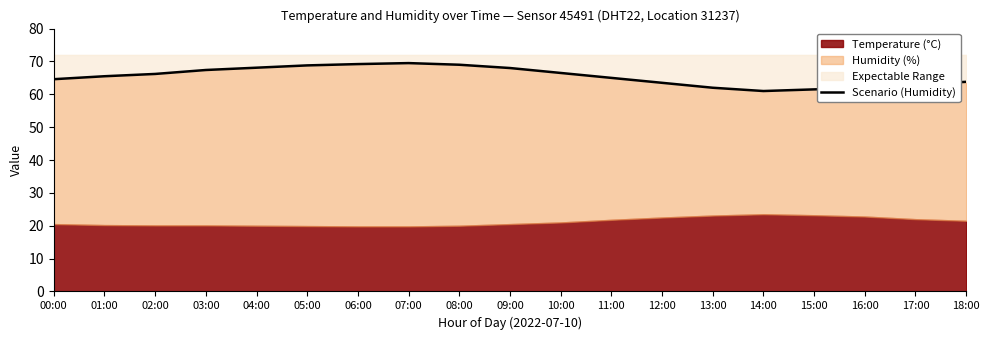

What is the change in value from 01:00 to 15:00?

-4.0